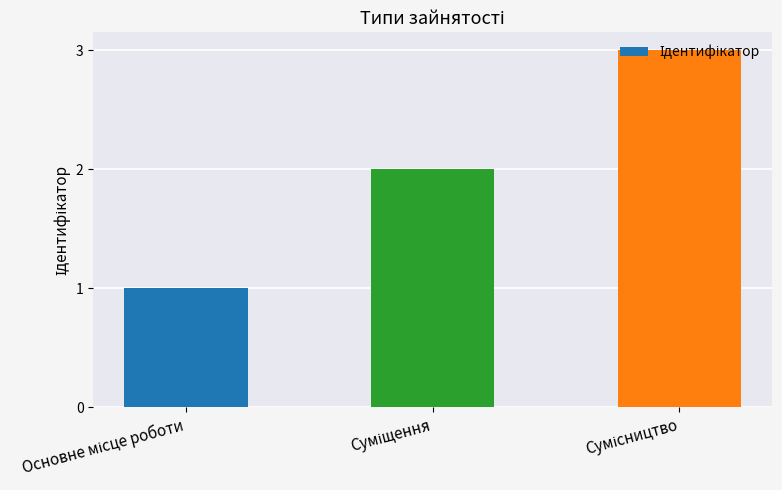

What is the sum of all values?

6